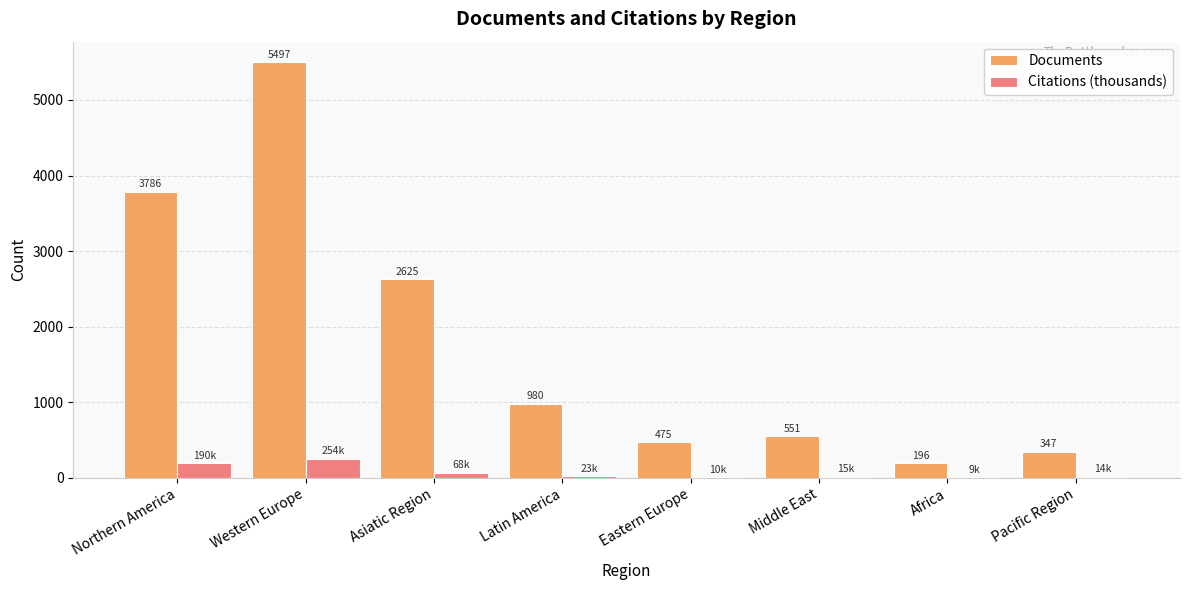

What are all the series names shown in the legend?

Documents, Citations (thousands)